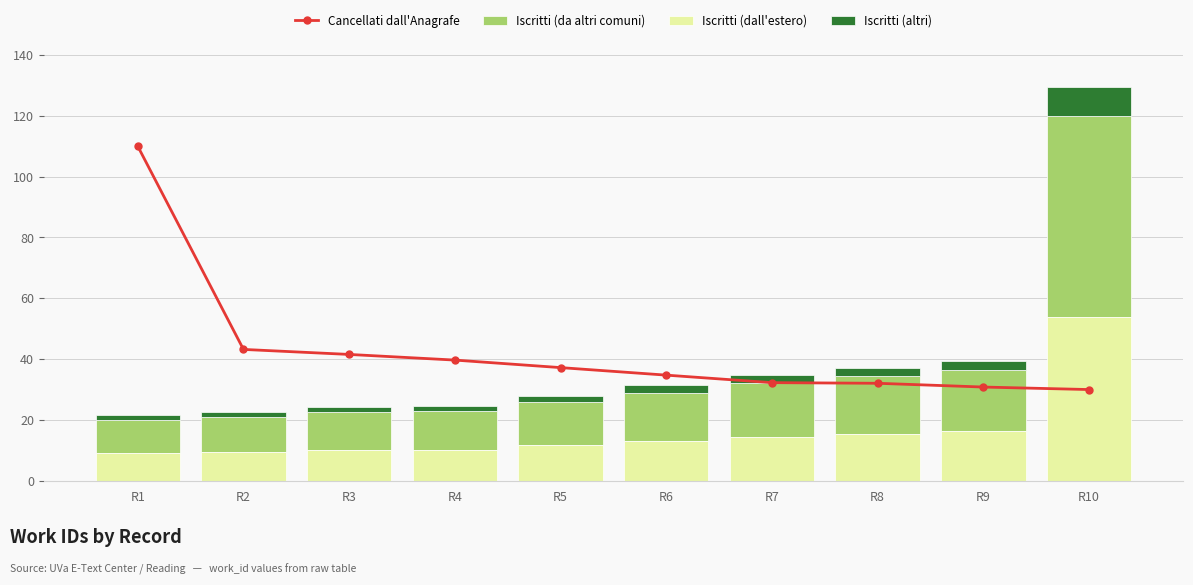

What is the difference between the maximum and minimum values in the Iscritti (dall'estero) series?

45.0